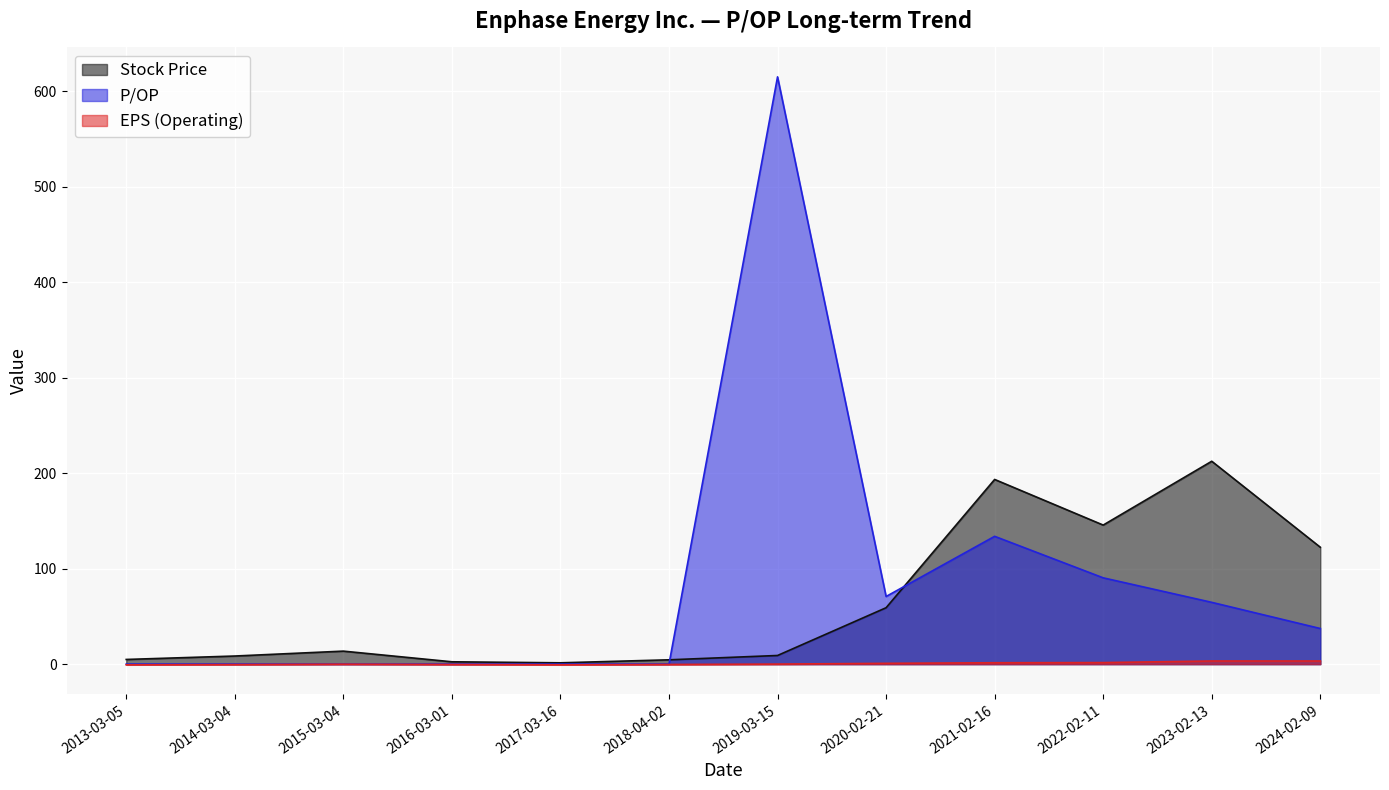

List the labels in order of Stock Price value, smallest first.

2017-03-16, 2016-03-01, 2018-04-02, 2013-03-05, 2014-03-04, 2019-03-15, 2015-03-04, 2020-02-21, 2024-02-09, 2022-02-11, 2021-02-16, 2023-02-13